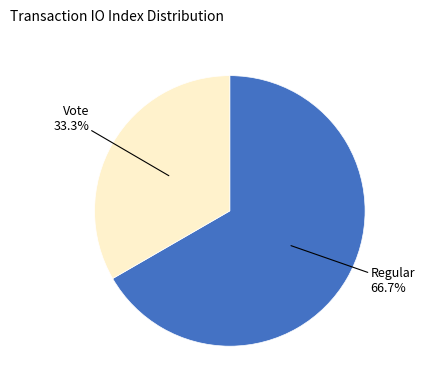

Combined, do Vote and Regular account for over 50%?

Yes